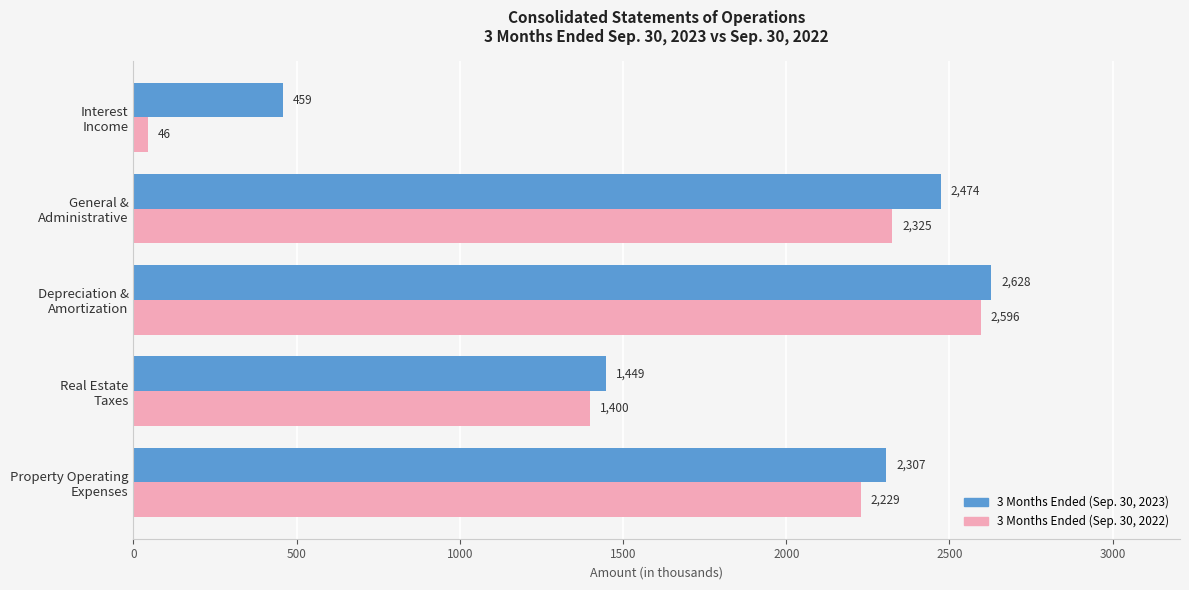

What is the maximum value for 3 Months Ended (Sep. 30, 2022)?

2596